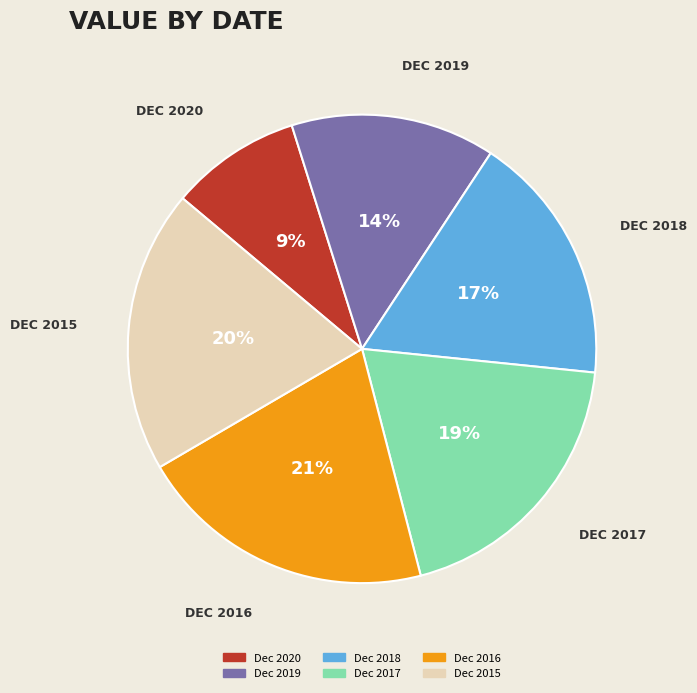

Does any single category account for the majority?

No